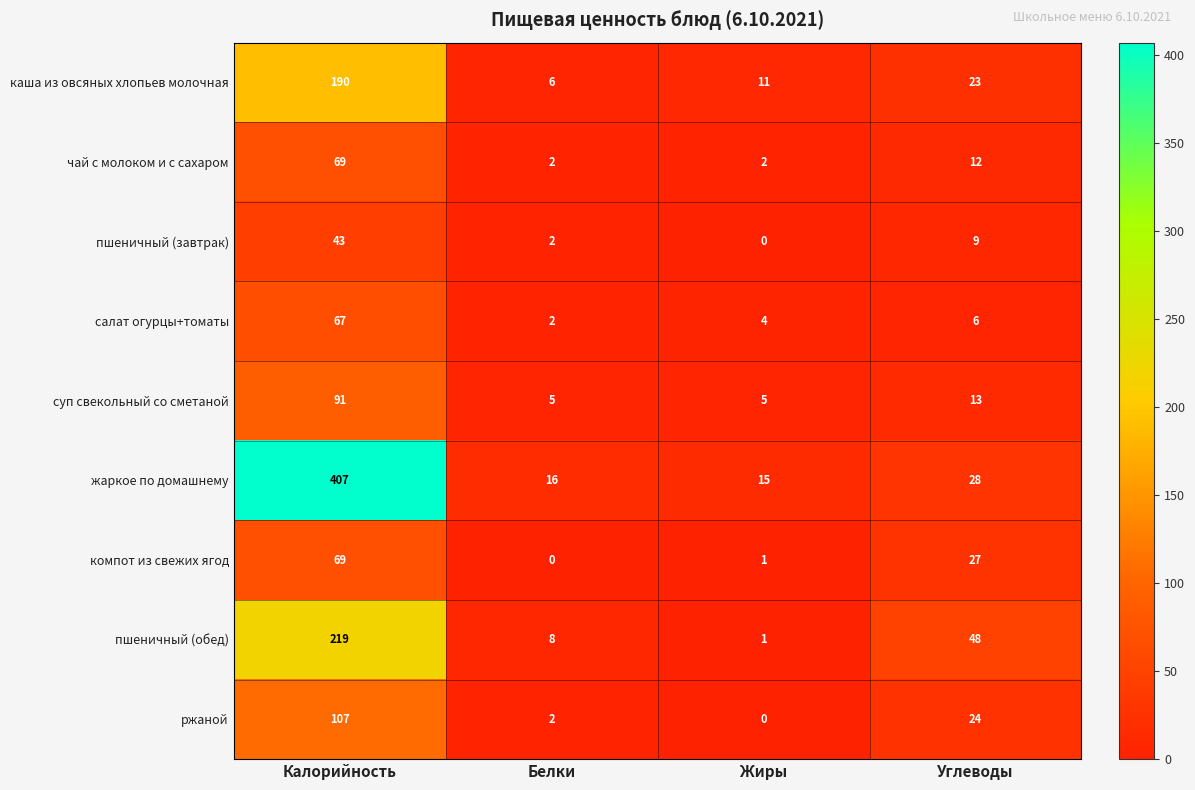

What is the maximum value shown in the chart?

407